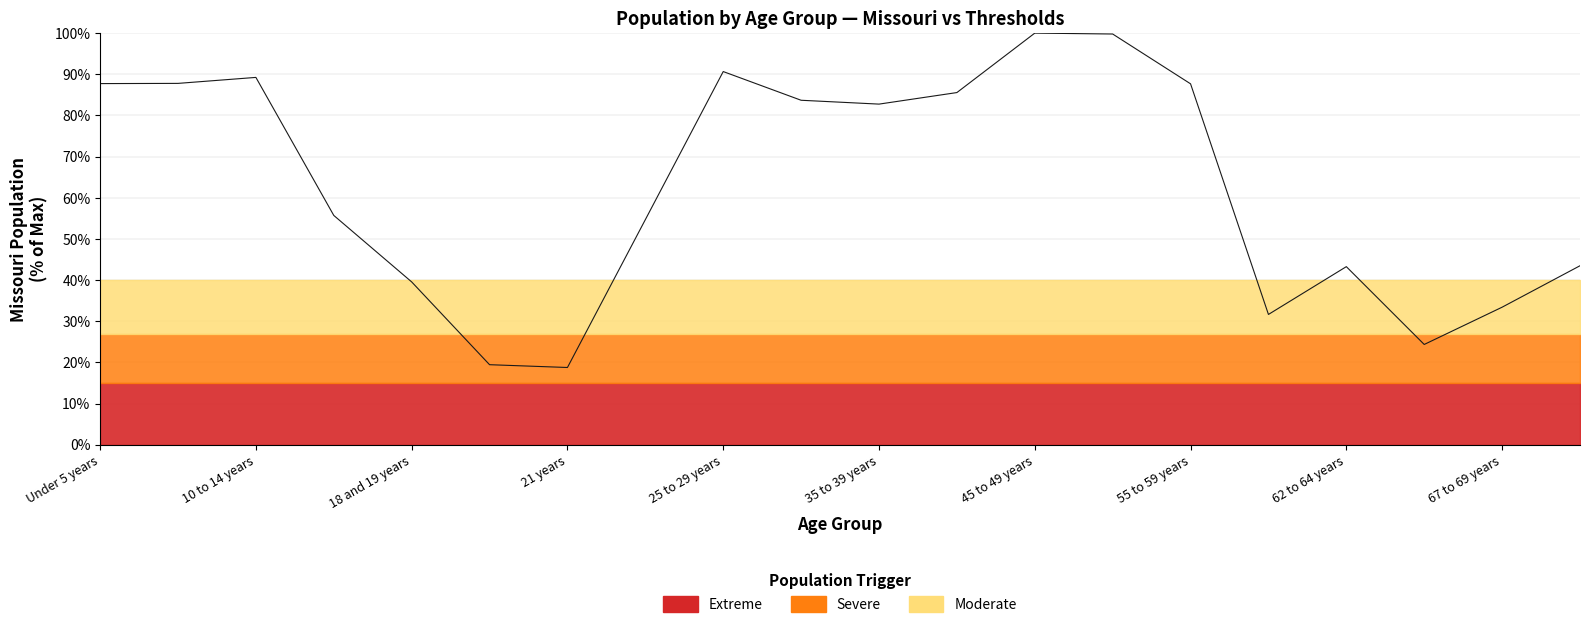

What is the maximum value shown in the chart?

100.0